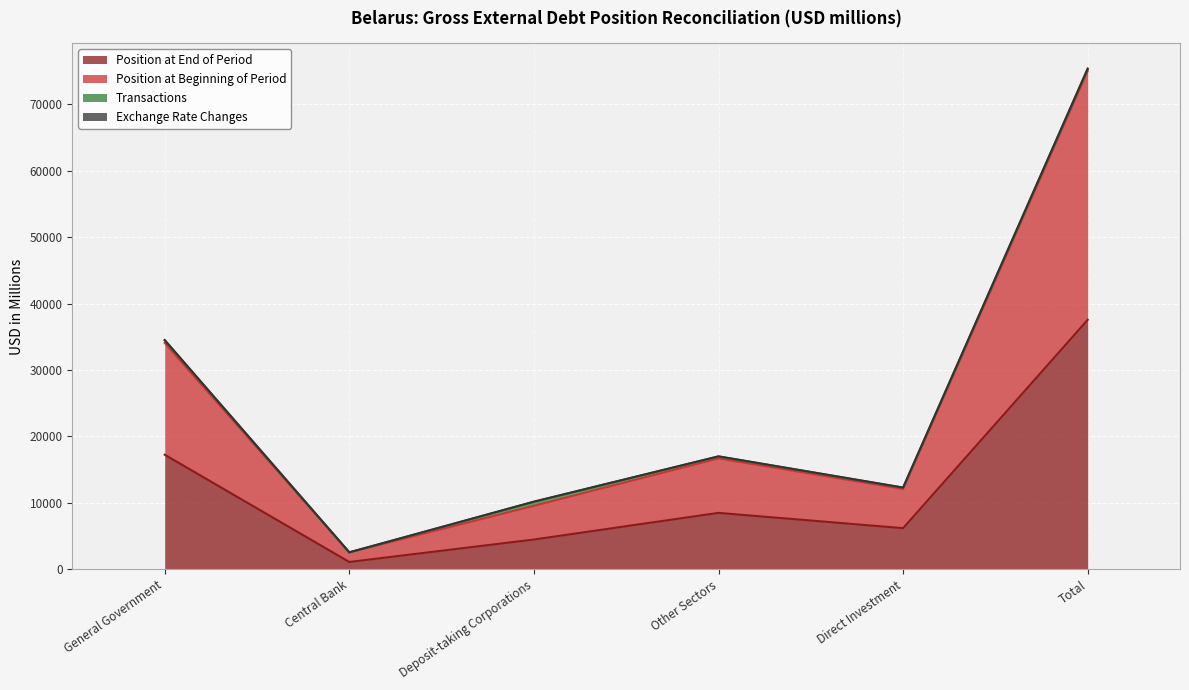

How many values in the Position at Beginning of Period series exceed 17010?

2